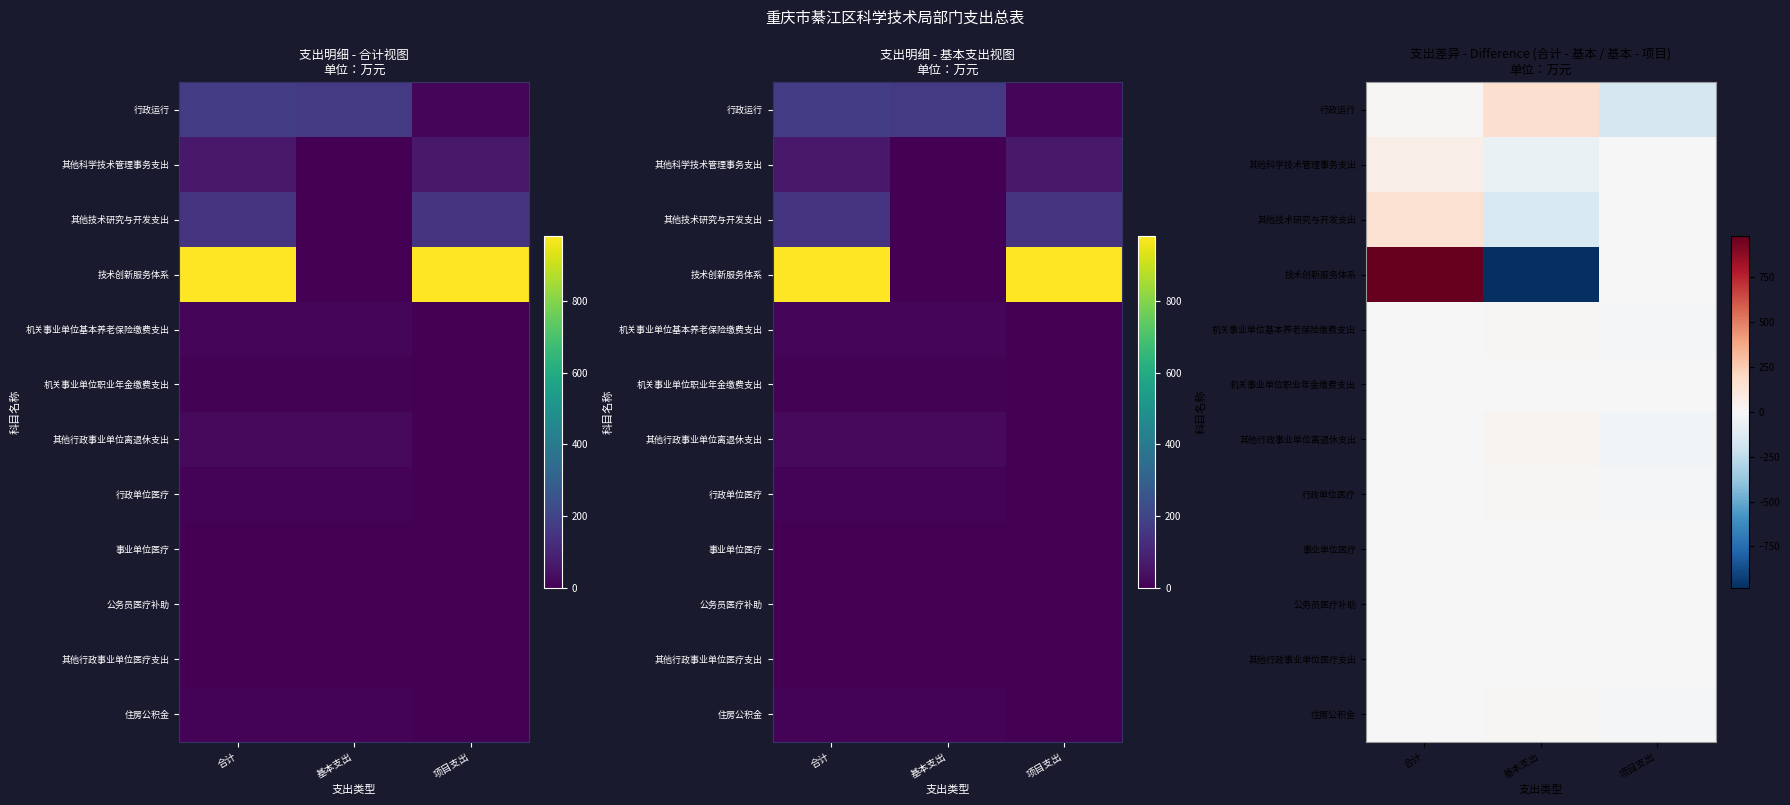

List the labels in order of 公务员医疗补助 value, largest first.

基本支出, 合计, 项目支出